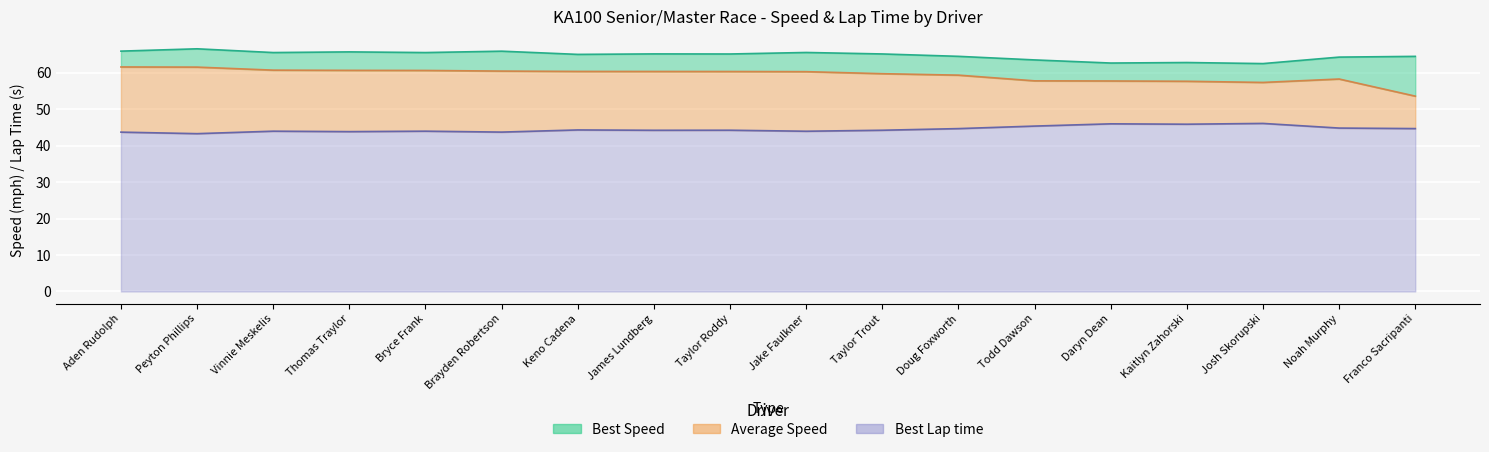

Rank the series by their maximum value, from lowest to highest.

Best Lap time, Average Speed, Best Speed